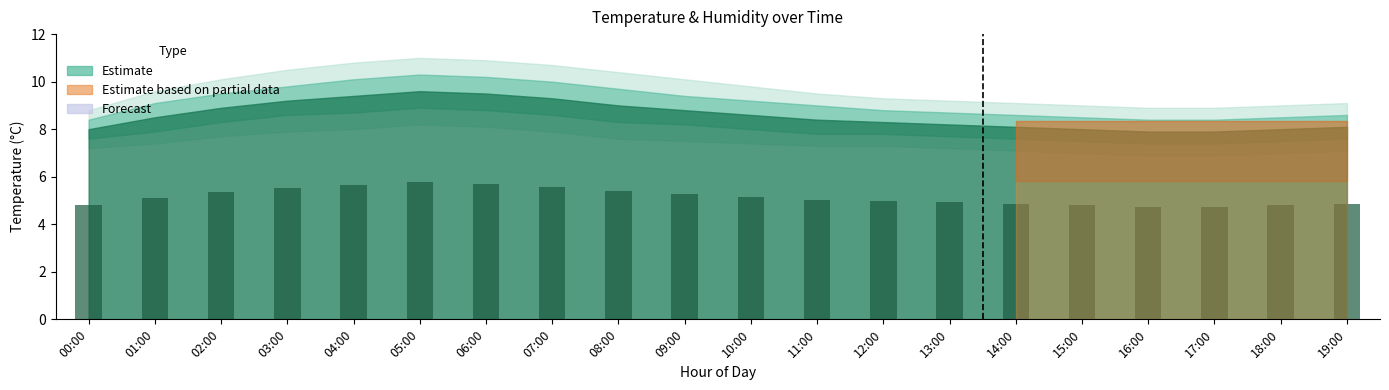

What is the greatest value displayed?

5.8